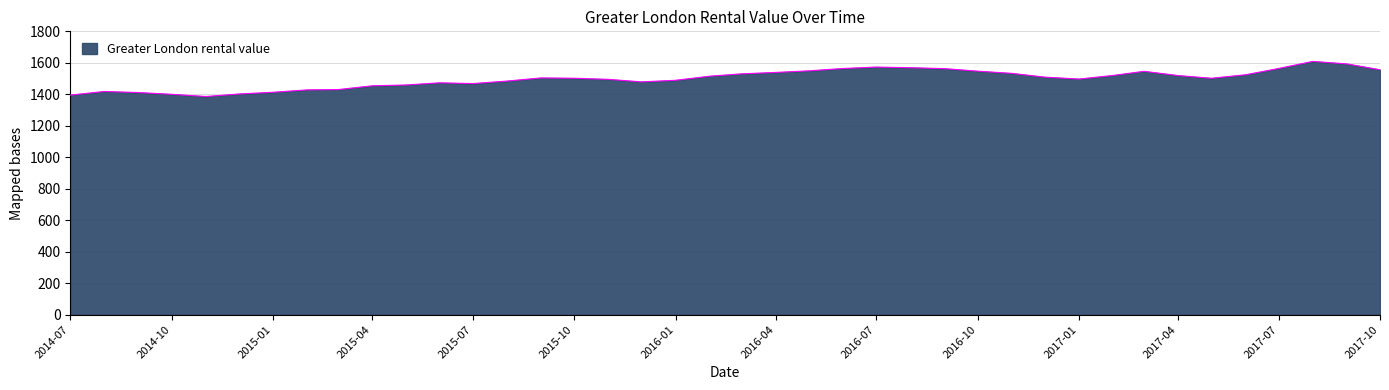

What is the minimum value shown in the chart?

1386